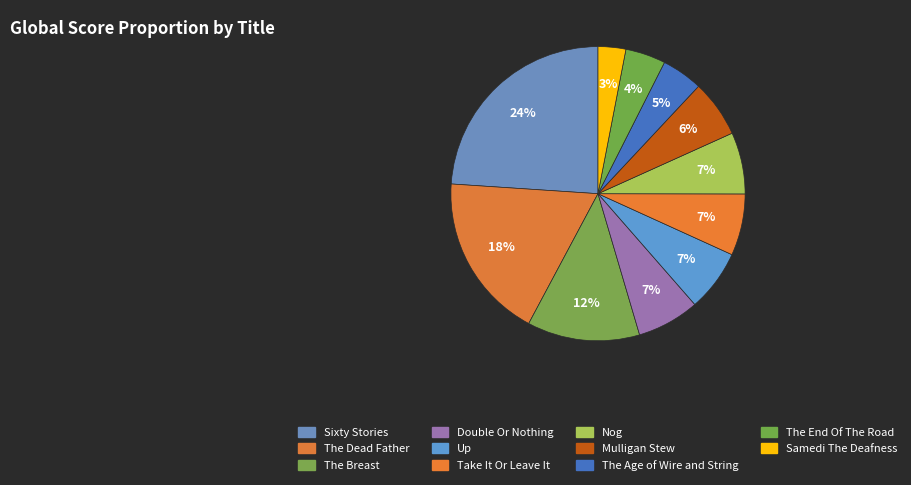

Count the number of slices in the pie.

11